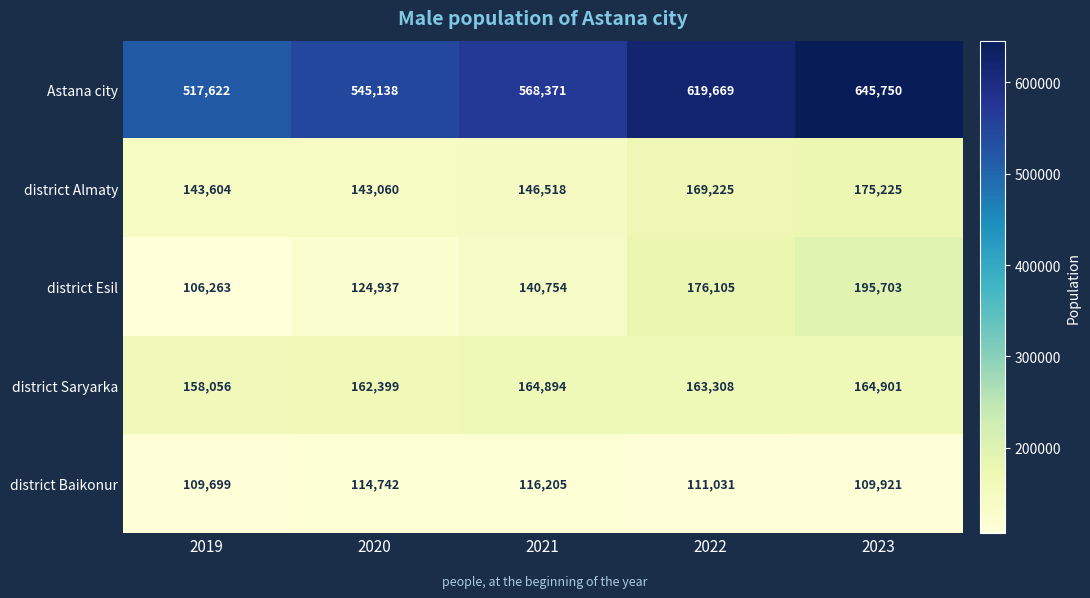

What is the greatest value displayed?

645750